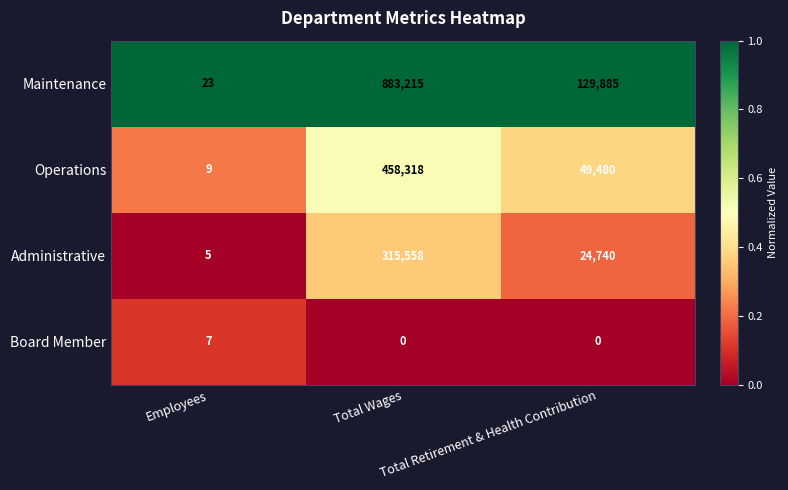

What is the difference between the maximum and minimum values in the Maintenance series?

883192